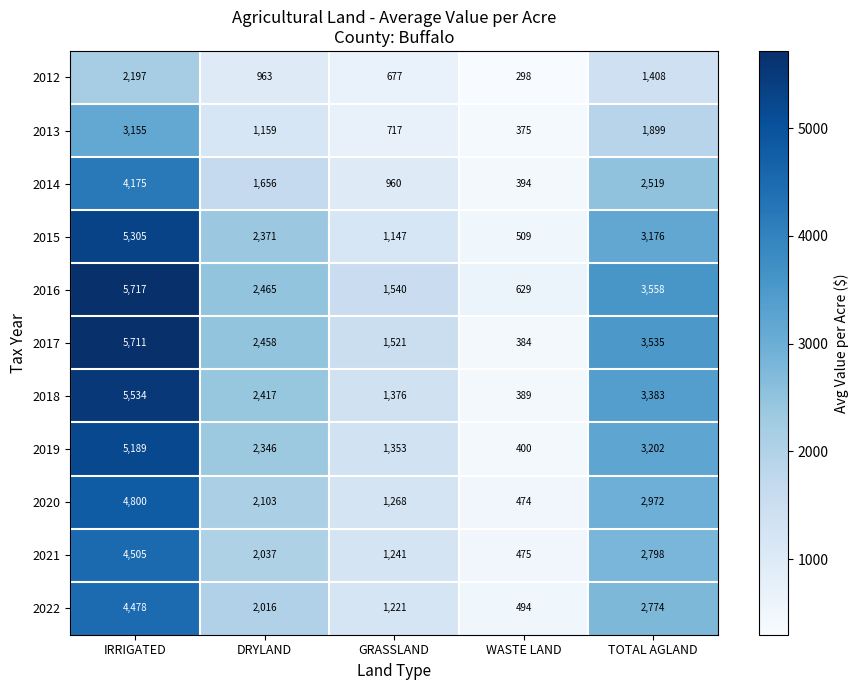

What is the spread (max minus min) of values at IRRIGATED?

3520